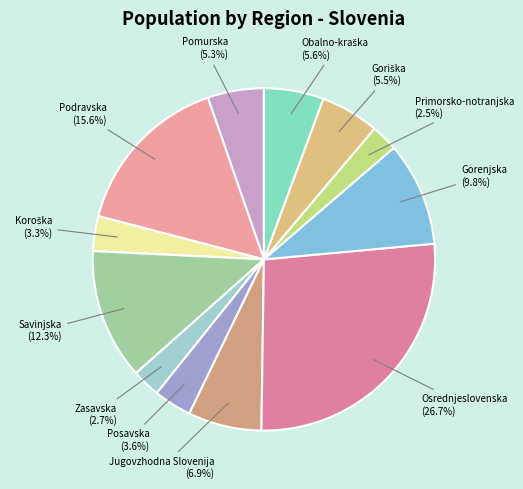

Is the sum of Podravska (15.6%) and Jugovzhodna Slovenija (6.9%) greater than half?

No